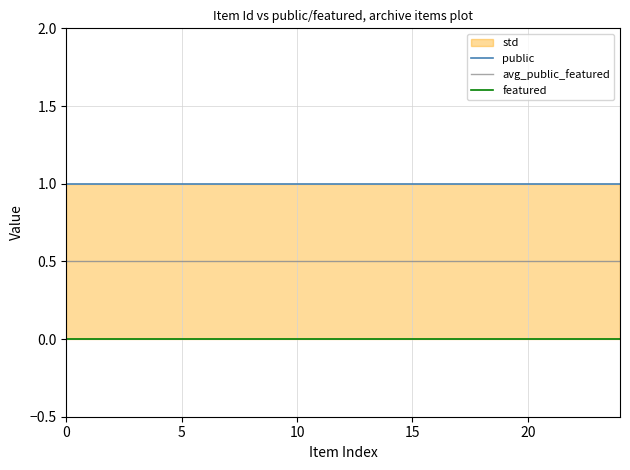

What is the sum of all avg_public_featured values?

12.5